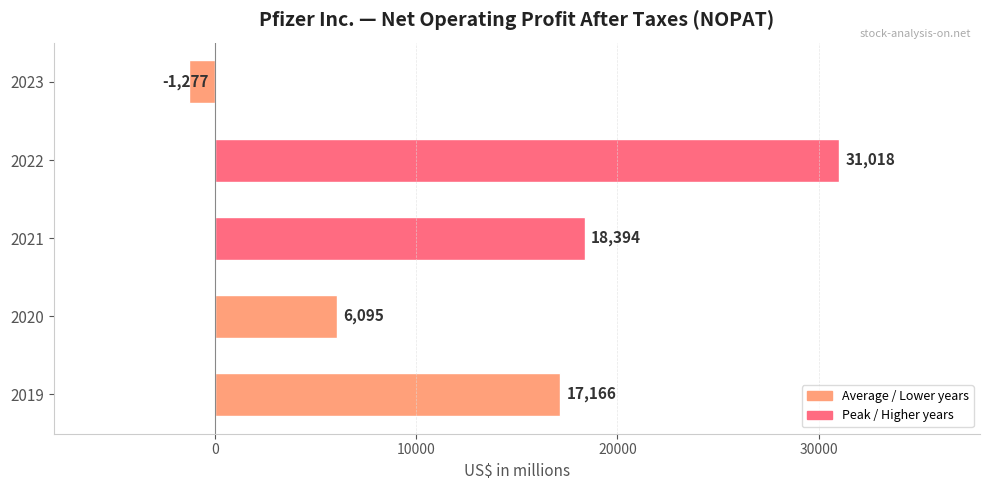

At which label is the value closest to 14870?

2019